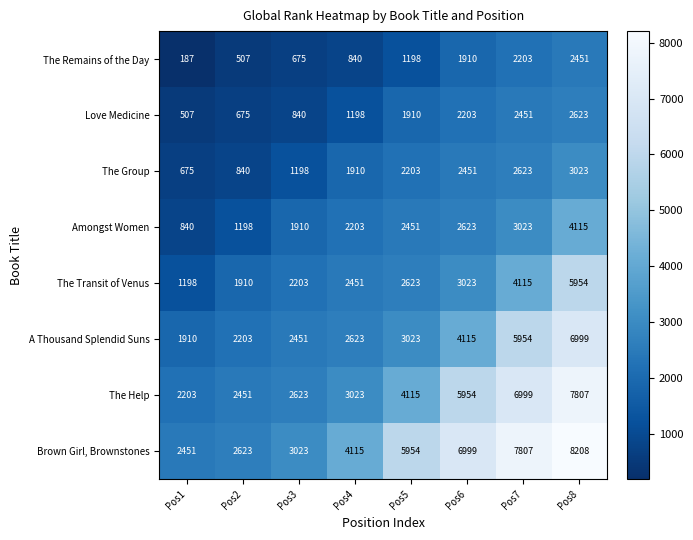

Which series has the widest spread of values?

Brown Girl, Brownstones